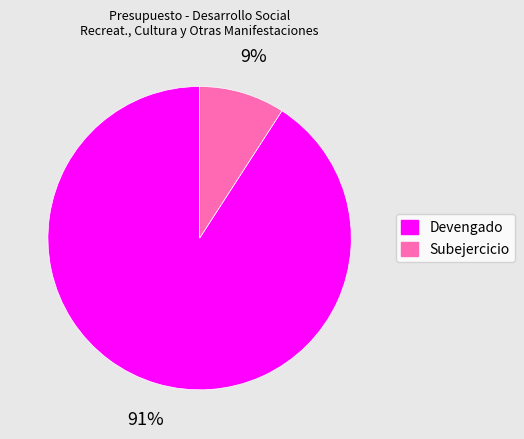

To the nearest percent, what portion does Subejercicio represent?

9%